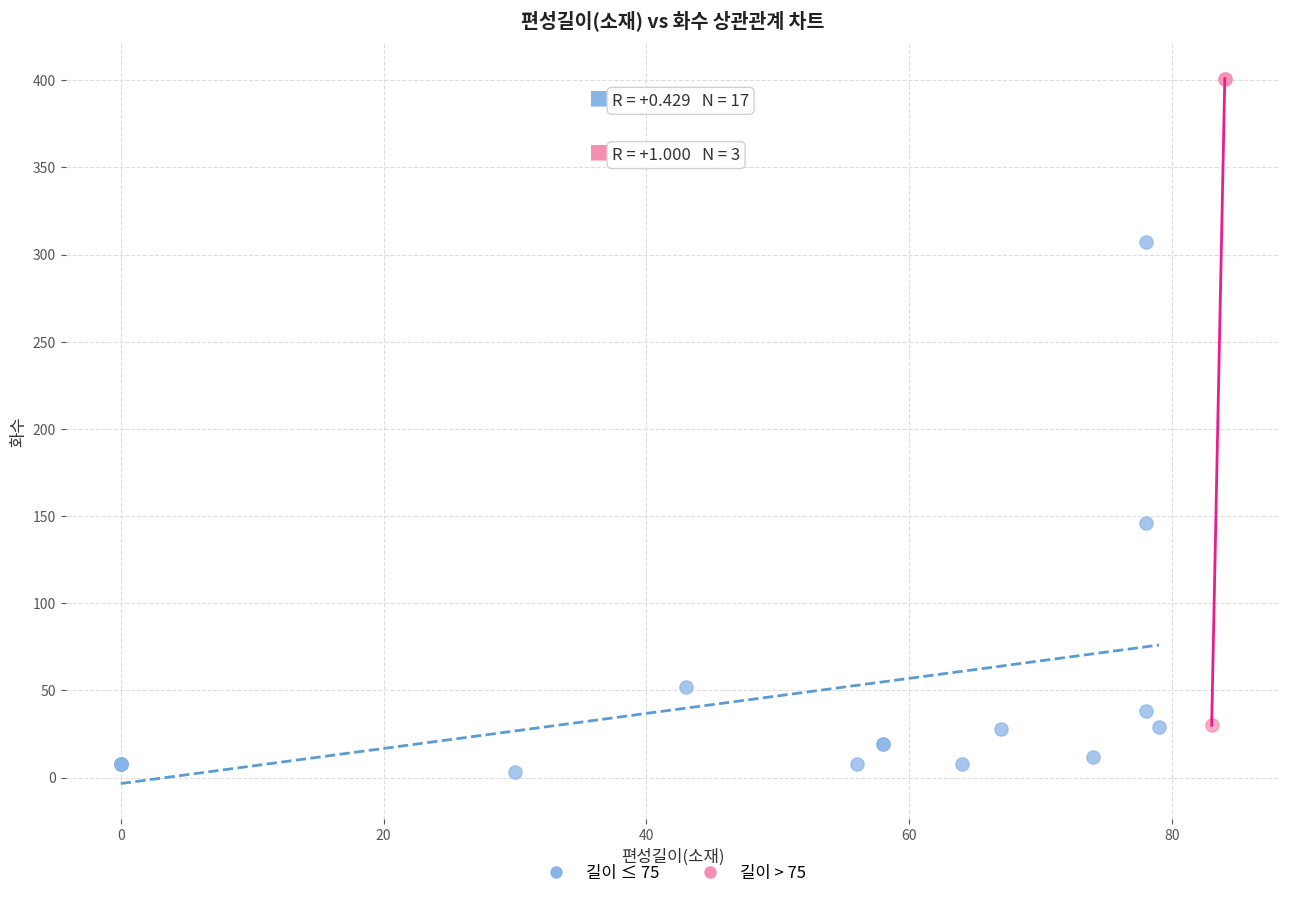

Which series has the widest spread of Y values?

길이 > 75